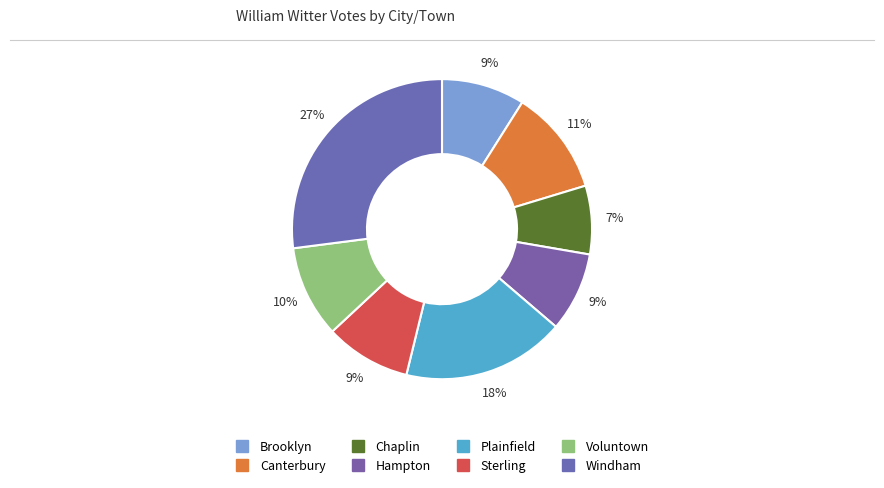

Does Windham represent more than half of the total?

No